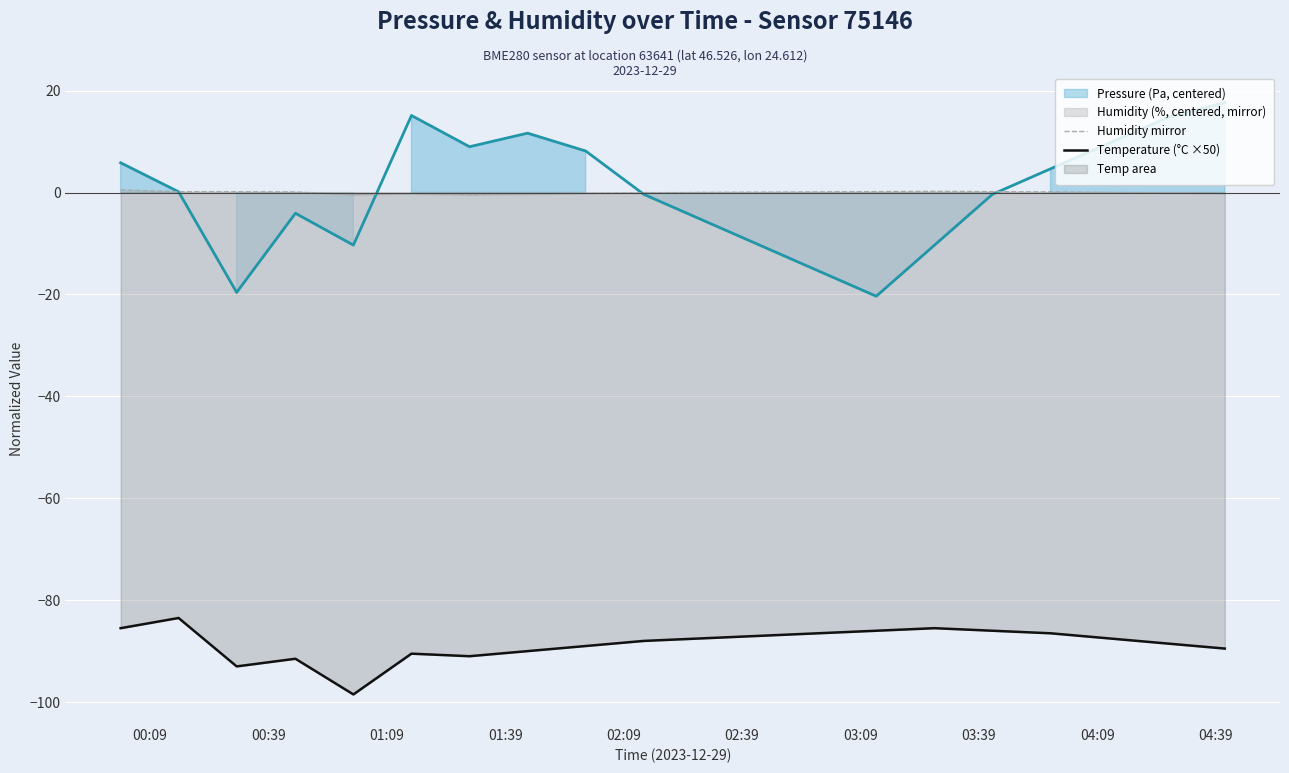

How many values in Humidity mirror are above zero?

12